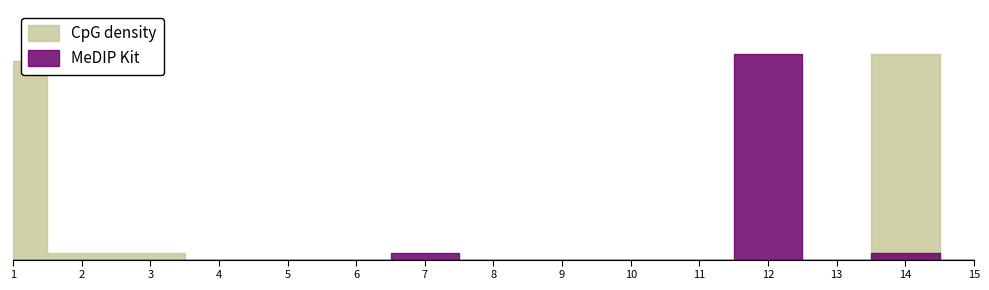

How many data points in CpG density are above 0?

4